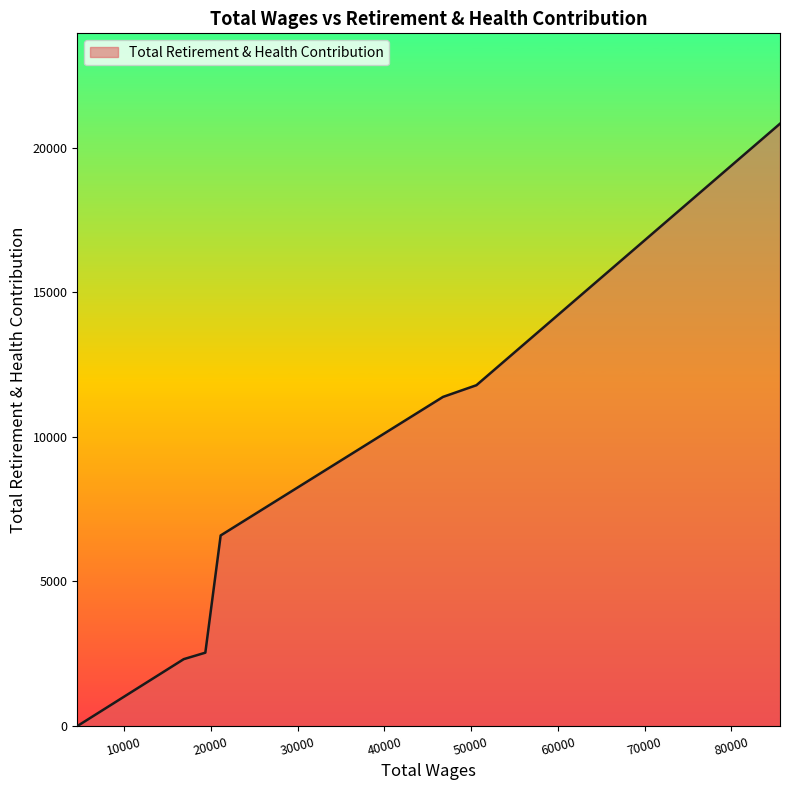

True or false: there are more than 2 points higher than both neighbors.

False